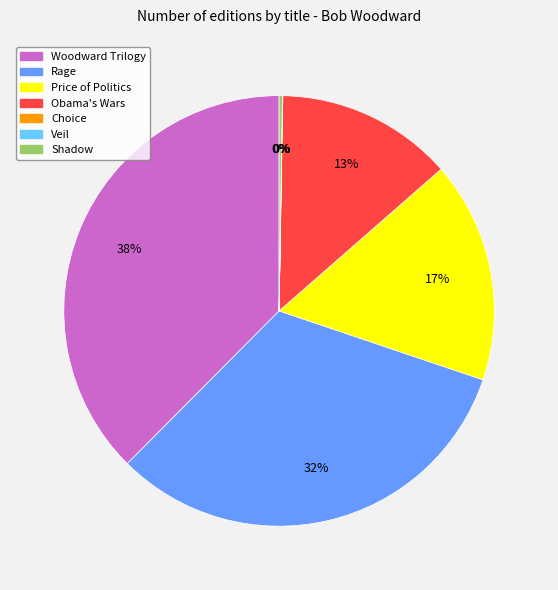

True or false: Price of Politics accounts for 17% of the total.

True